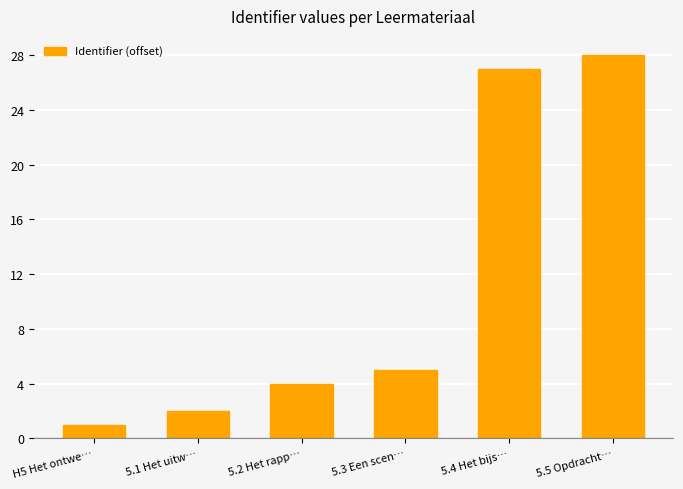

At which category does the chart reach its minimum across all series?

H5 Het ontwe…